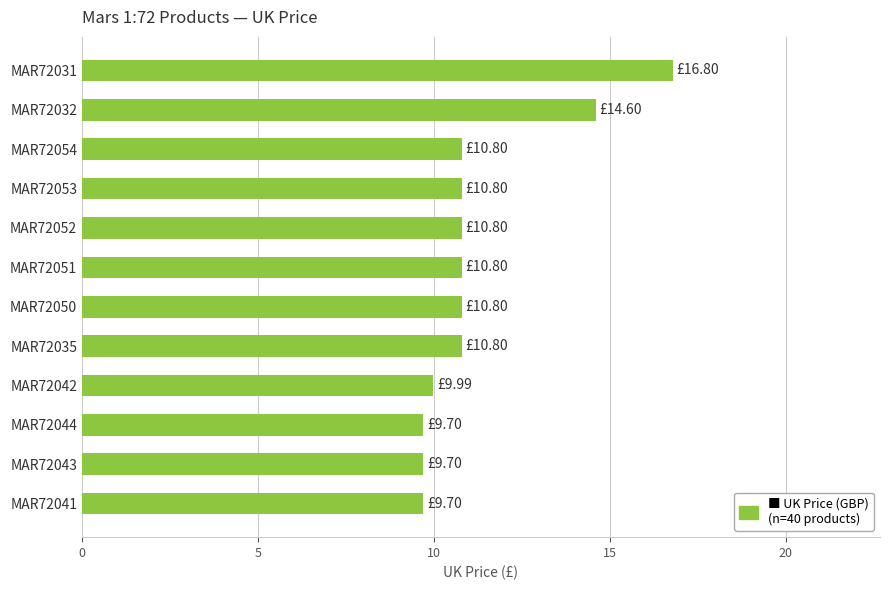

How many bars are there in total?

12